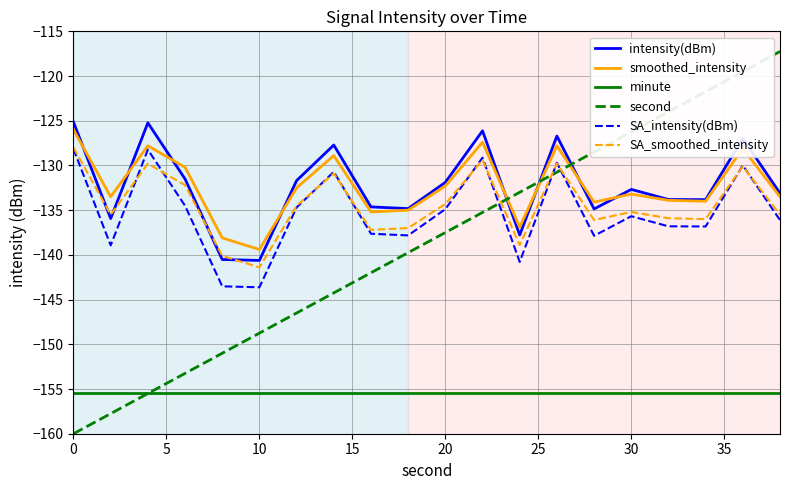

Which series has the widest spread of values?

second